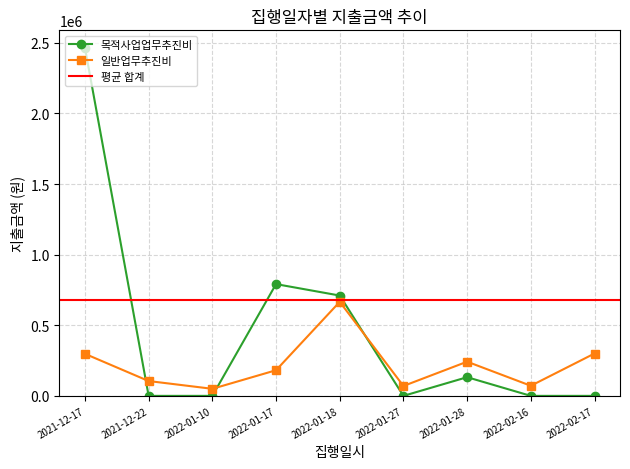

The value of 목적사업업무추진비 at 16 is 99233. True or false?

False